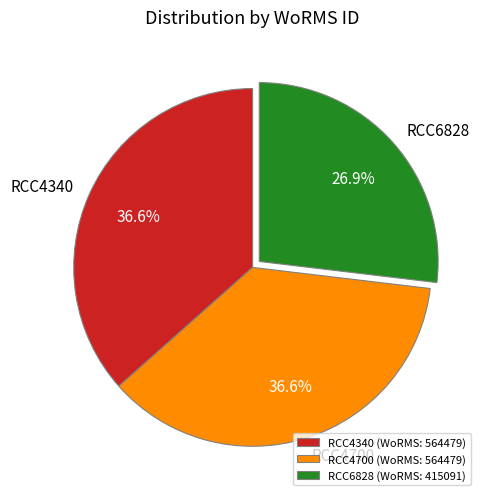

To the nearest percent, what is the difference between the RCC4340 and RCC6828 slice percentages?

10%